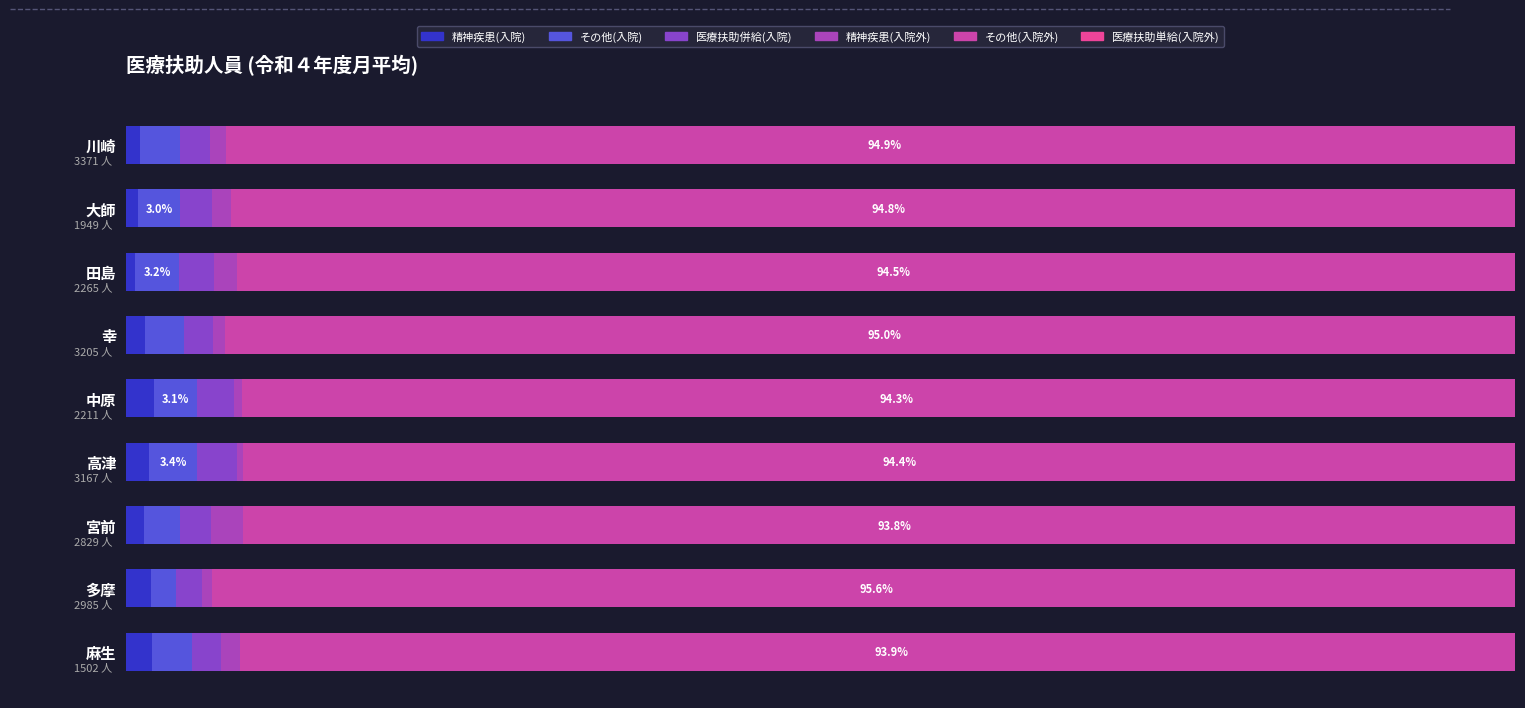

What value does the その他(入院外) series have at 幸?

95.0